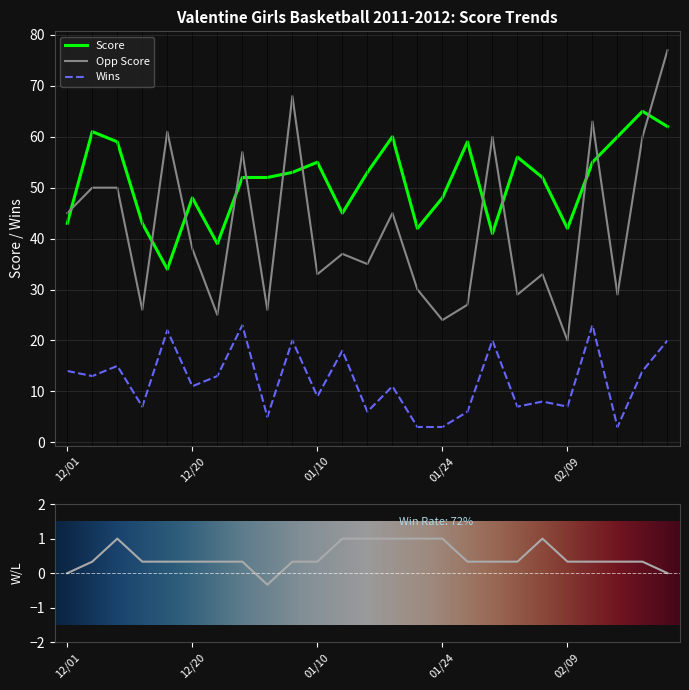

List the series in order of their overall mean, lowest first.

Wins, Opp Score, Score